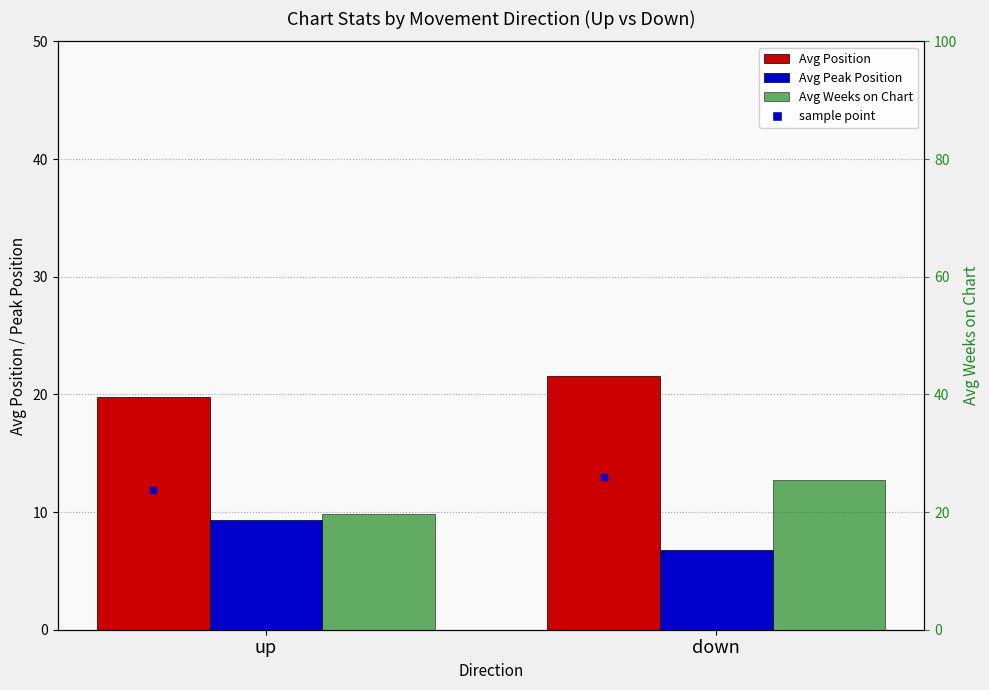

How many series are shown in this chart?

3